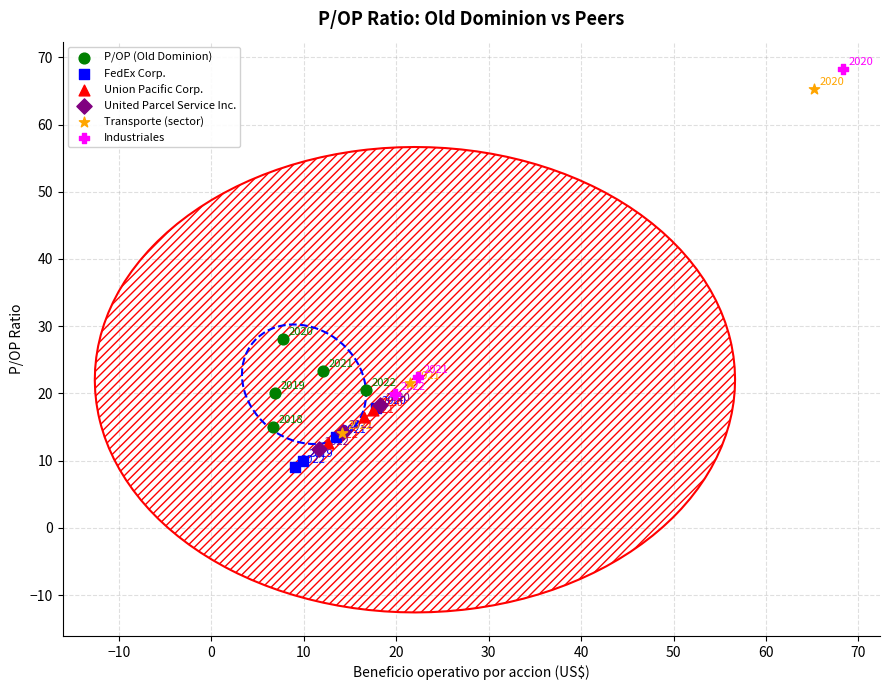

What are all the series names shown in the legend?

P/OP (Old Dominion), FedEx Corp., Union Pacific Corp., United Parcel Service Inc., Transporte (sector), Industriales